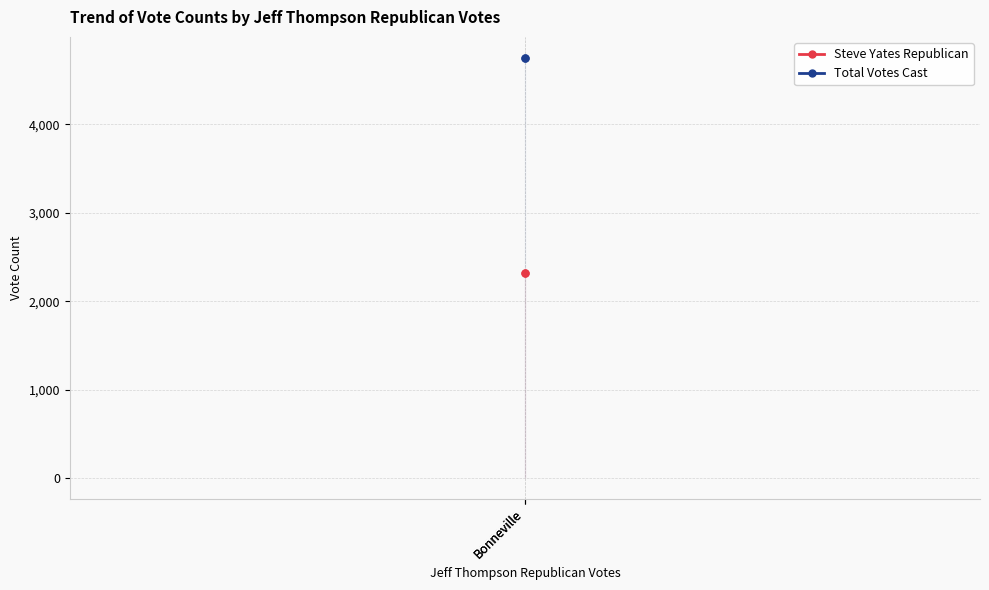

What are all the series names shown in the legend?

Steve Yates Republican, Total Votes Cast